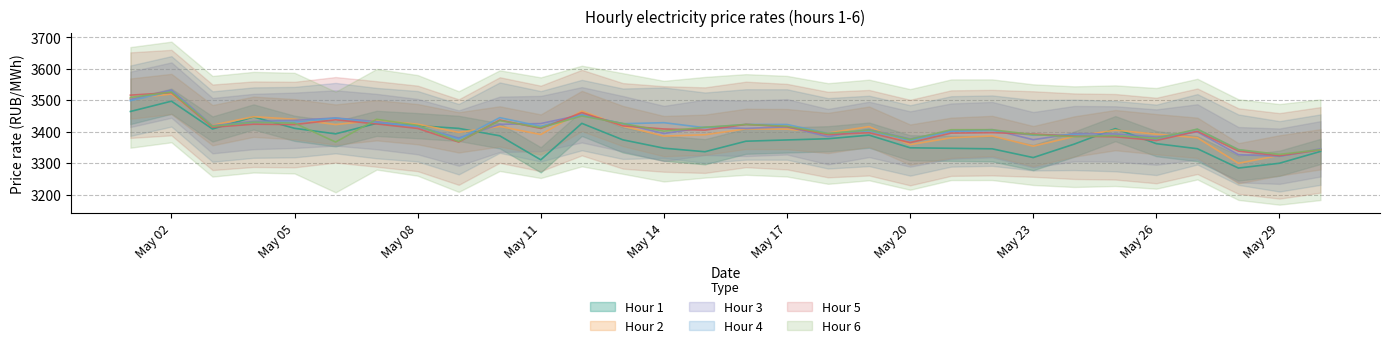

What is the total value across all series at May 08?

20505.1